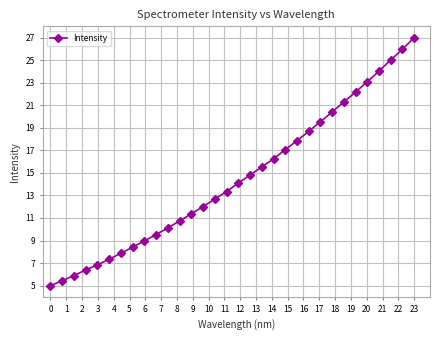

Is this an area chart (filled region under the line)?

No